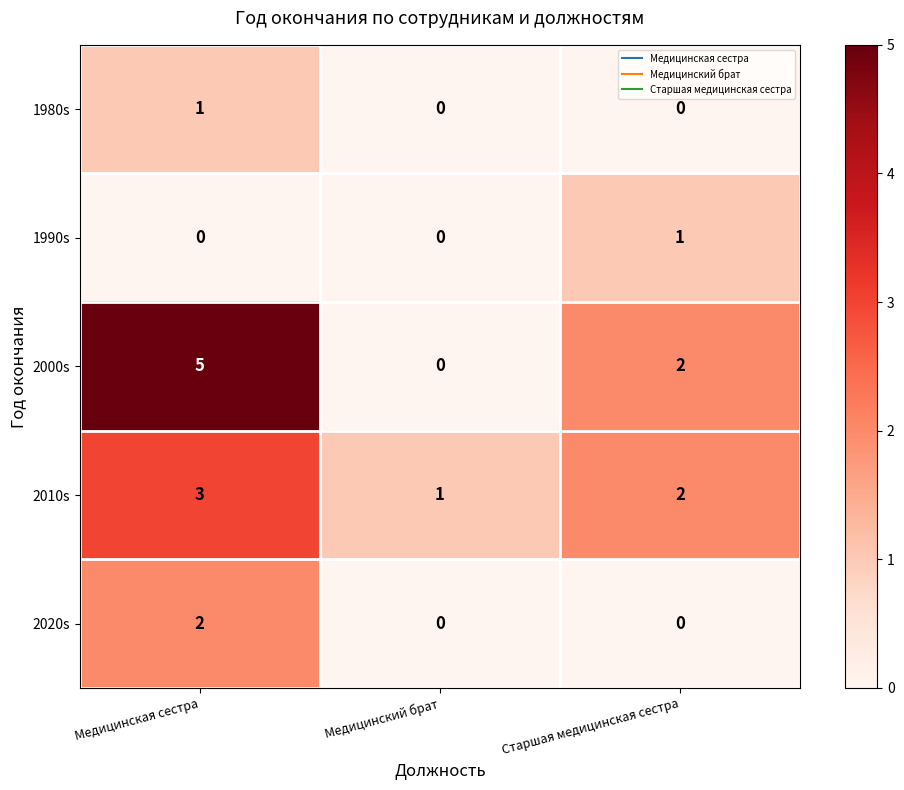

How many categories are shown in the chart?

3